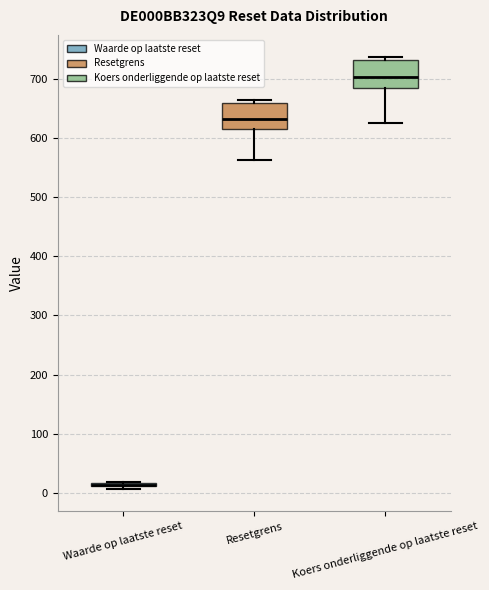

Where is the lower edge of the box for Resetgrens on the y-axis? The values are not printed on the chart, so give them approximately, as read against the axis.

620